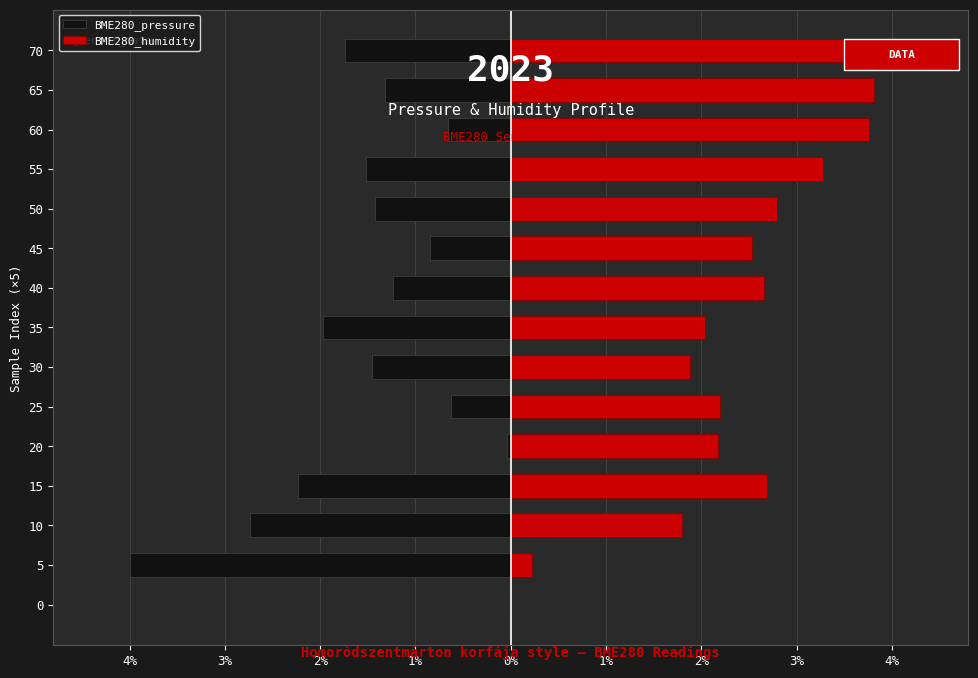

True or false: BME280_humidity has a value of 2.7 at 15.

True